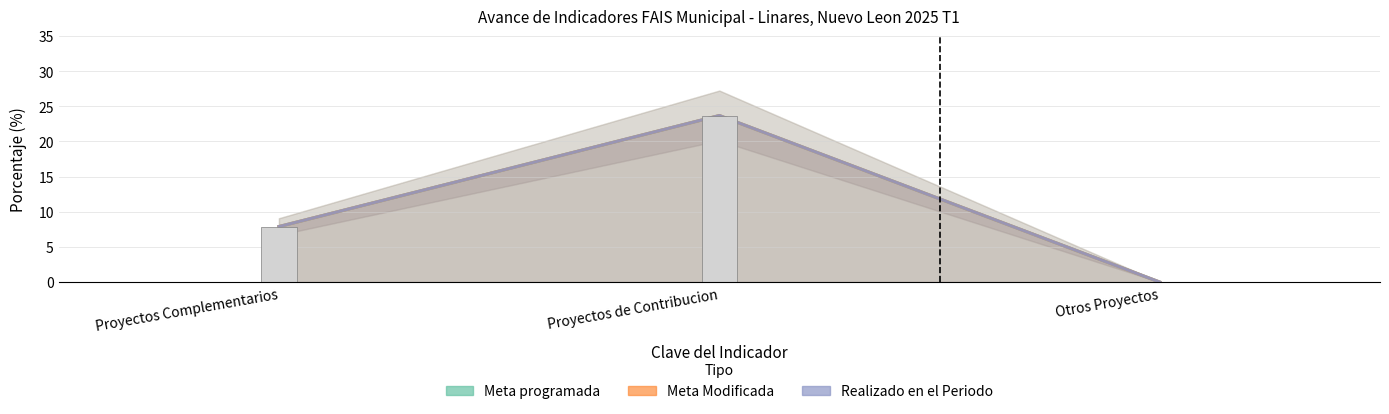

Where is Meta programada nearest to the value 11?

Proyectos Complementarios